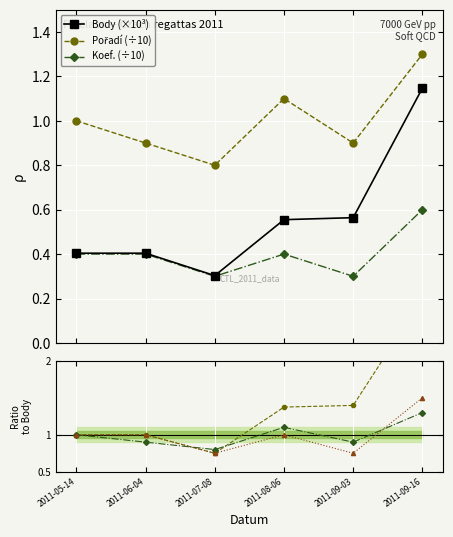

The Body ratio series shows 0.7 at 2011-09-03. True or false?

False